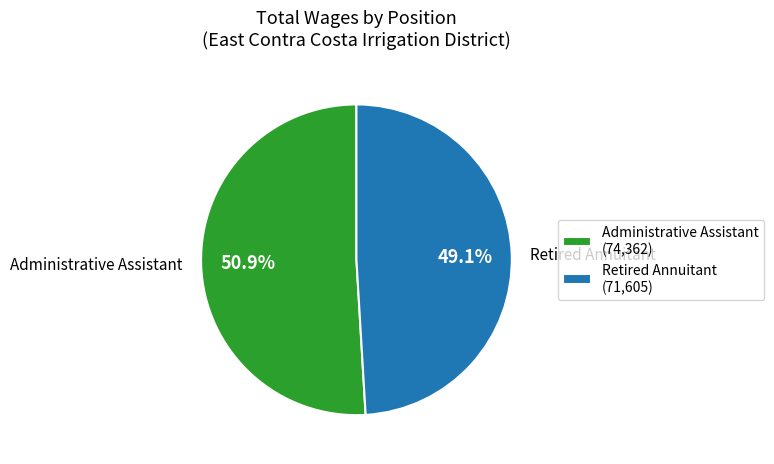

To the nearest percent, what is the difference between the Retired Annuitant and Administrative Assistant slice percentages?

2%